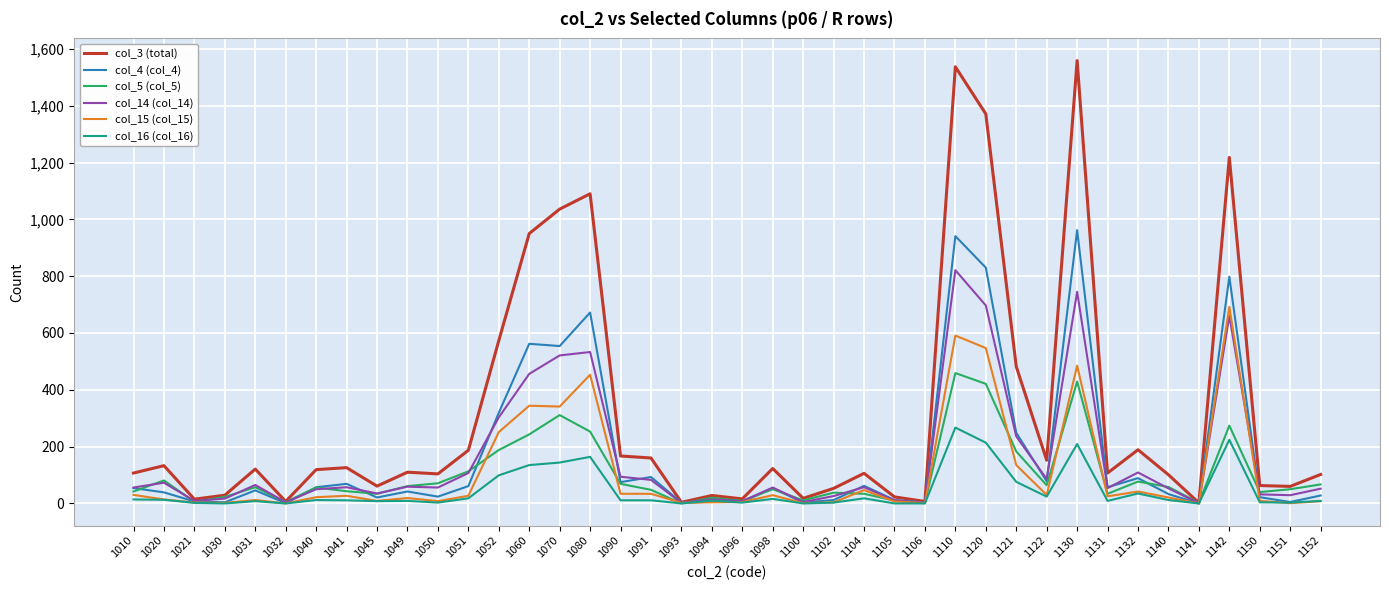

Which series has the widest spread of values?

col_3 (total)